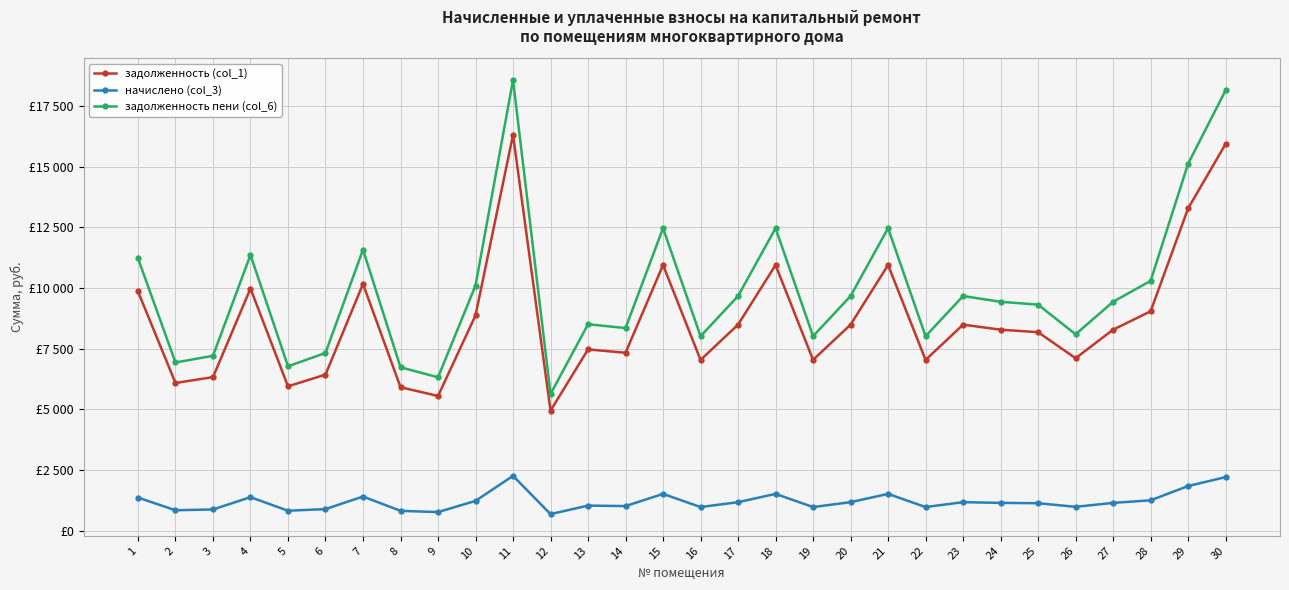

What is the difference between the highest and lowest values at 7?

10173.0